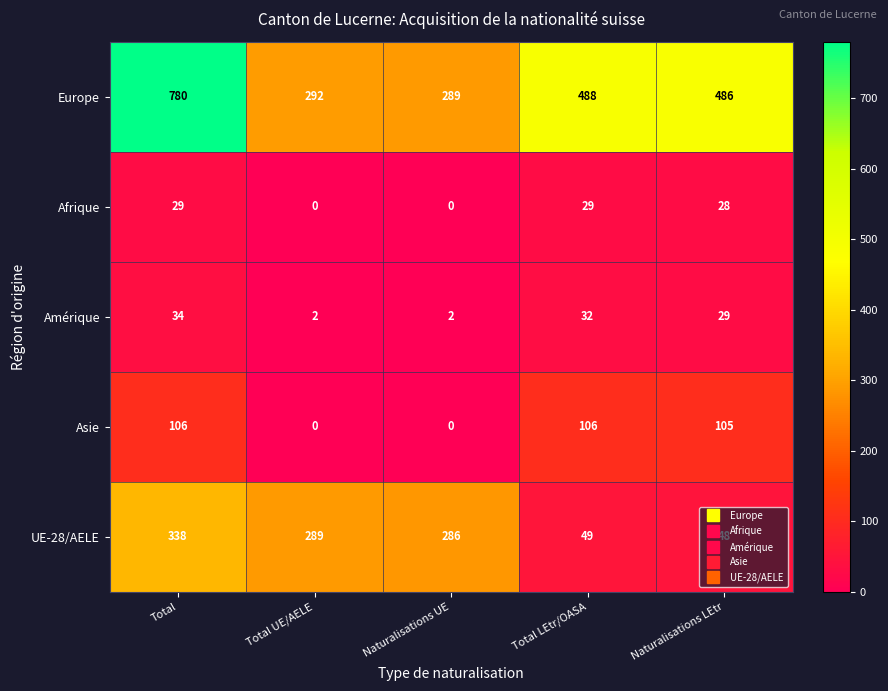

The UE-28/AELE series shows 289 at Total UE/AELE. True or false?

True